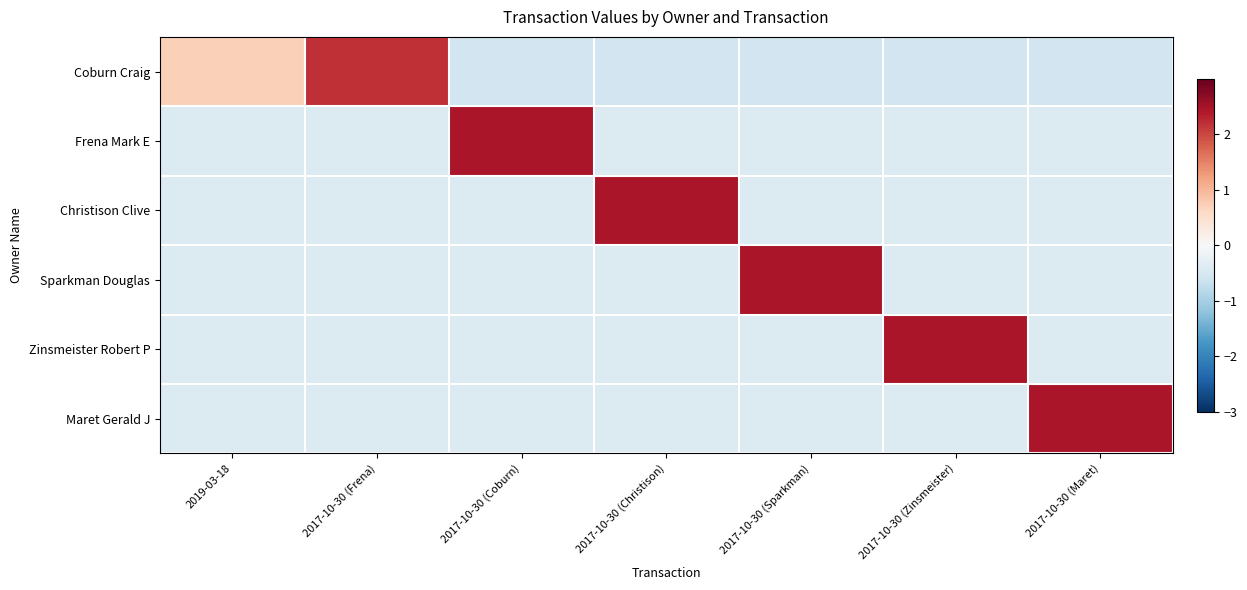

What is the difference between the highest and lowest values at 2017-10-30 (Christison)?

3.0